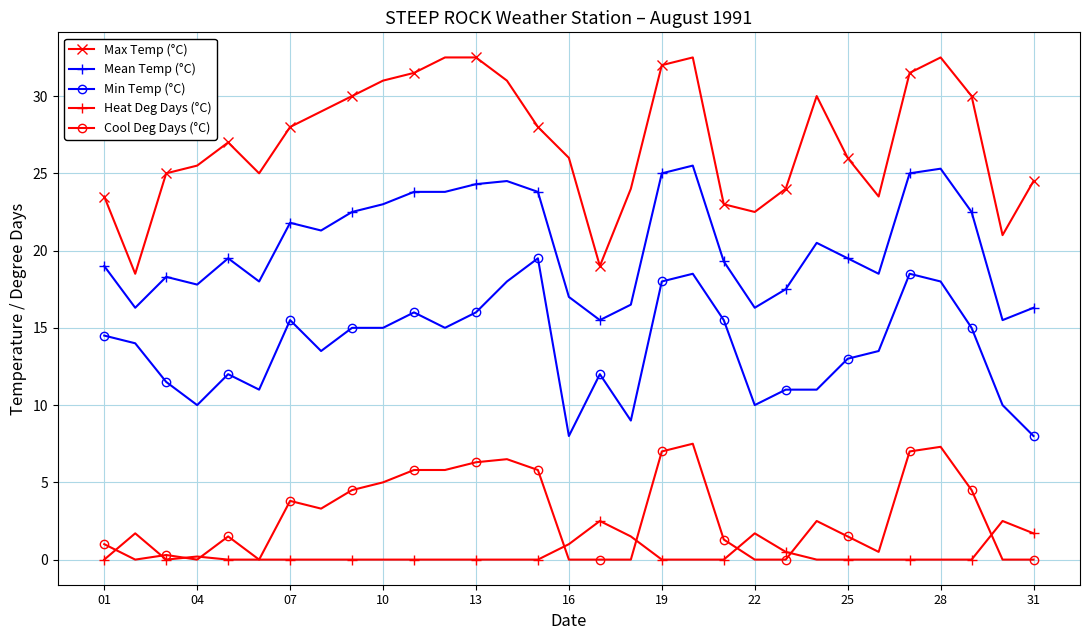

What is the value of the Min Temp (°C) point at the 6th from the left?

11.0